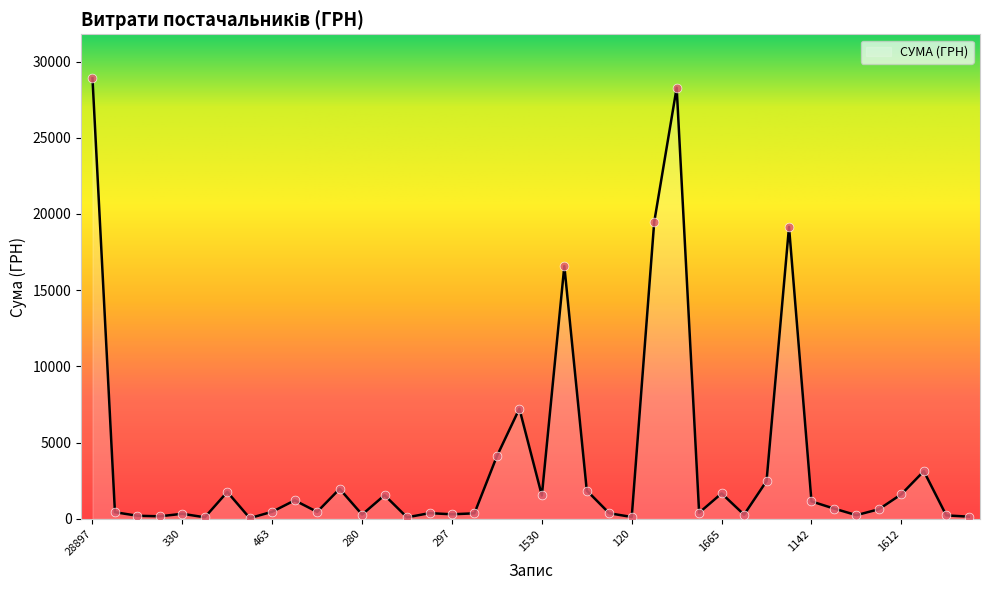

What is the greatest value displayed?

28897.0